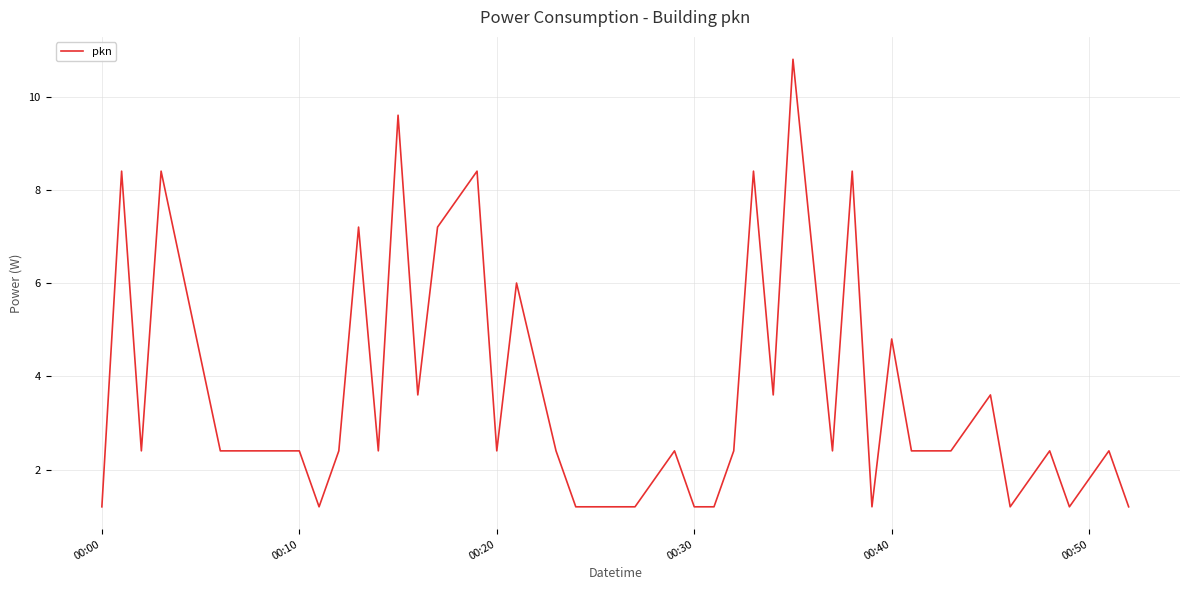

What is the maximum value shown in the chart?

10.8